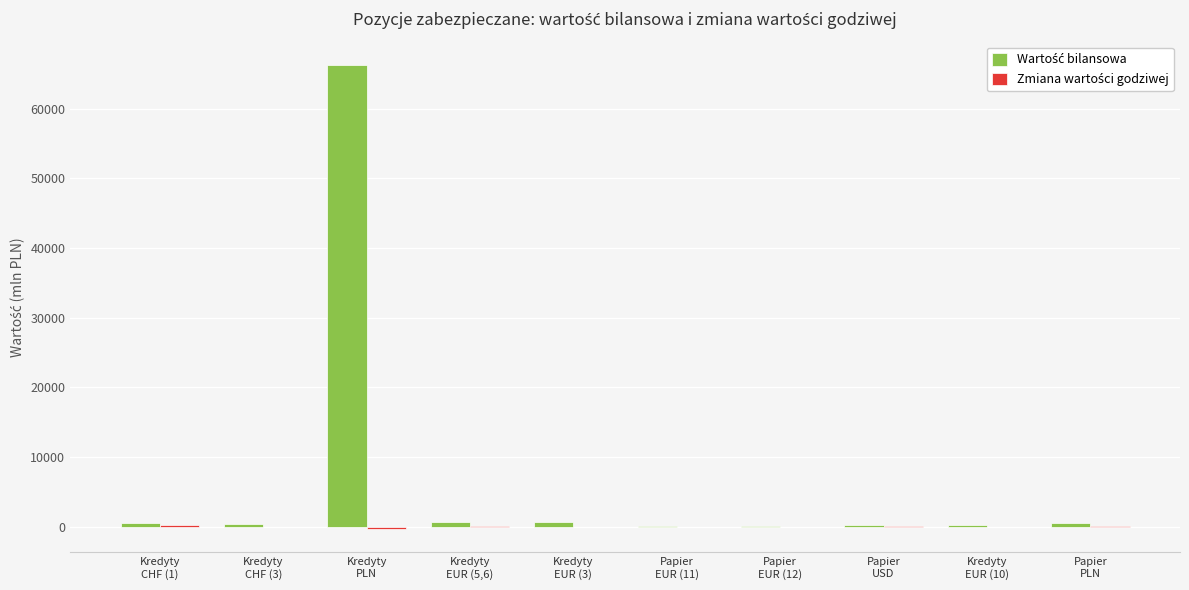

What is the greatest value displayed?

66304